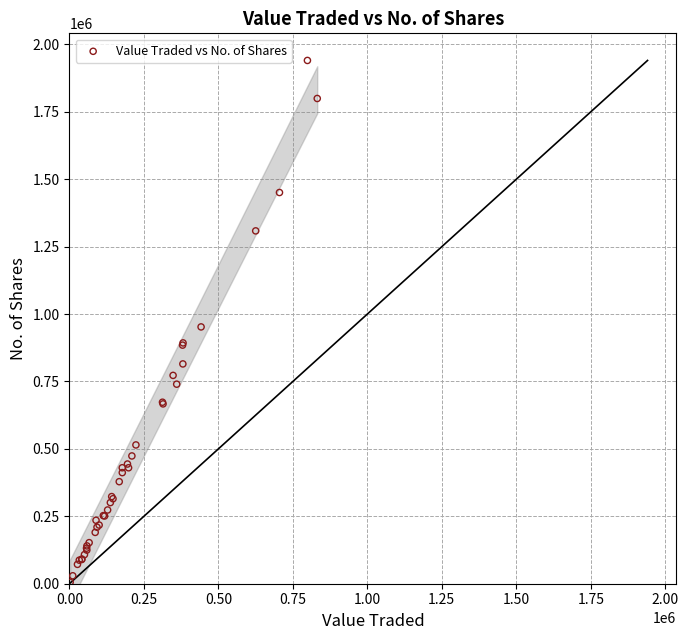

What Y value in the scatter plot is closest to 973006?

952402